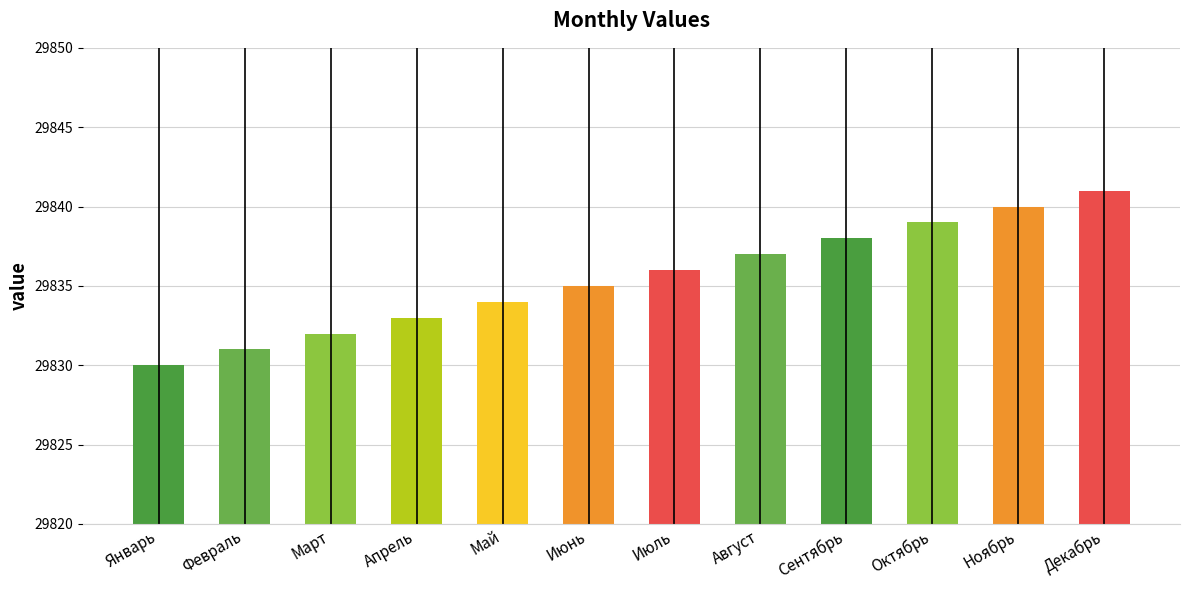

What is the label of the 1st bar from the right?

Декабрь